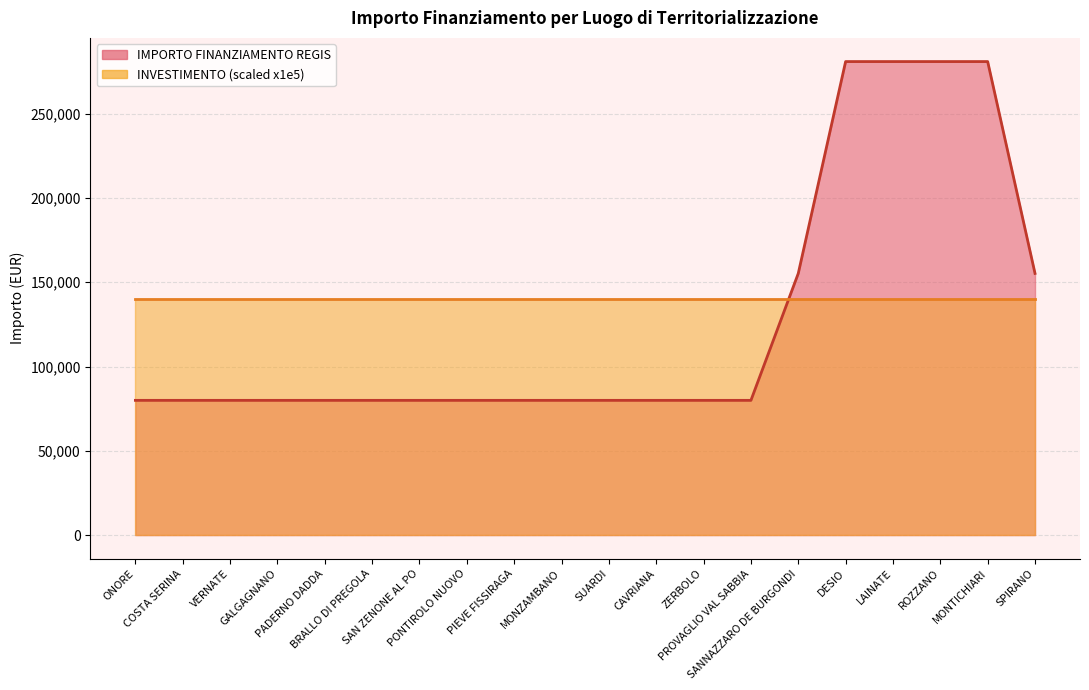

List the labels in order of value, largest first.

DESIO, LAINATE, ROZZANO, MONTICHIARI, SANNAZZARO DE BURGONDI, SPIRANO, ONORE, COSTA SERINA, VERNATE, GALGAGNANO, PADERNO DADDA, BRALLO DI PREGOLA, SAN ZENONE AL PO, PONTIROLO NUOVO, PIEVE FISSIRAGA, MONZAMBANO, SUARDI, CAVRIANA, ZERBOLO, PROVAGLIO VAL SABBIA